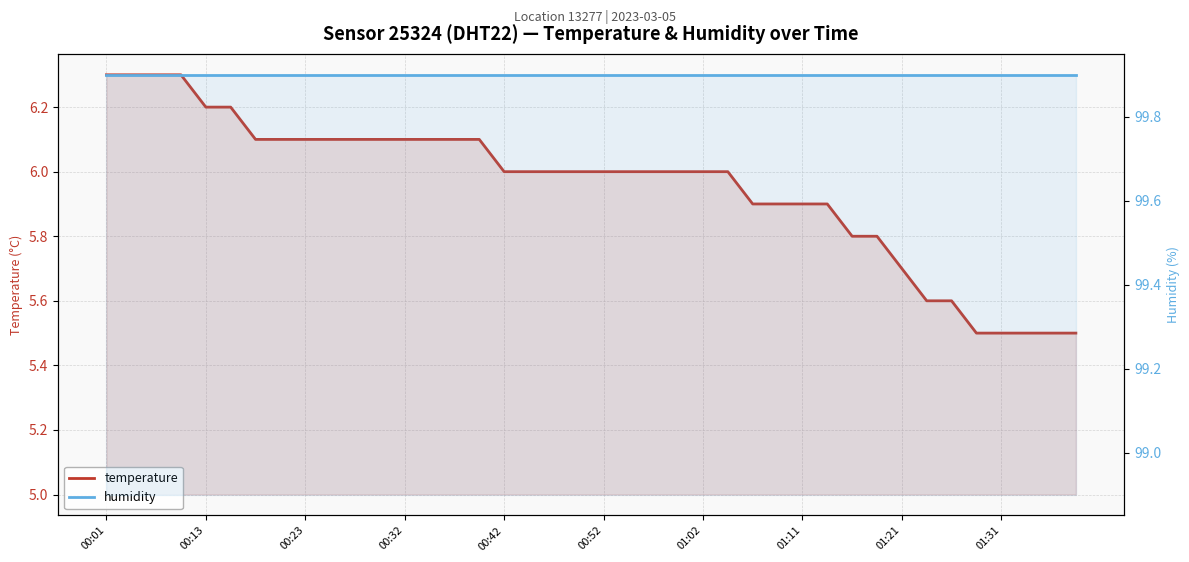

At how many categories does at least one series exceed 81?

40